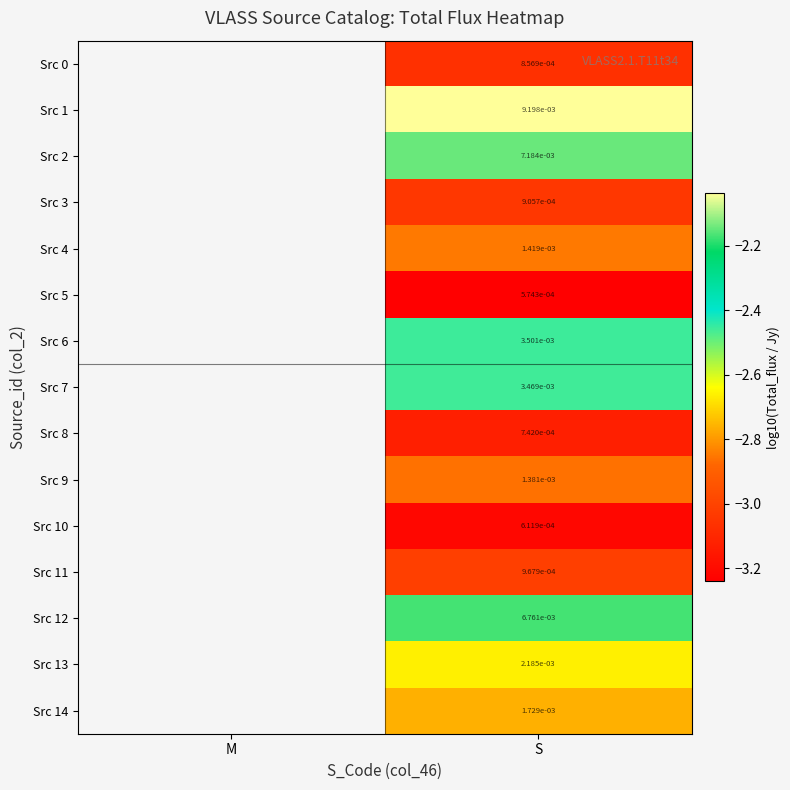

Which category has the lowest value across all series?

S